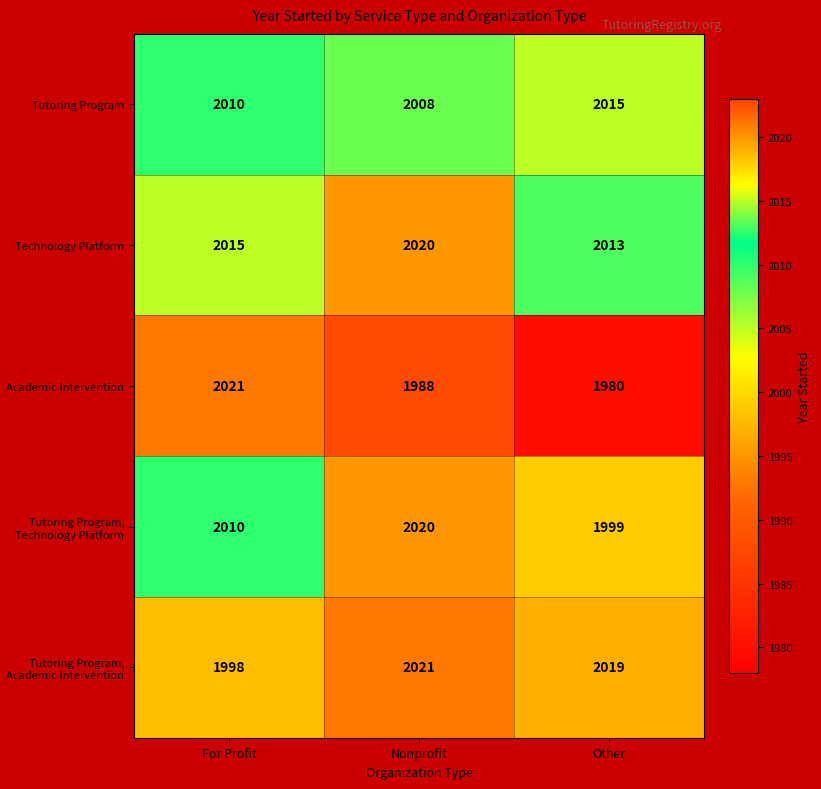

What is the sum of the Tutoring Program, Academic Intervention values at For Profit and Other?

4017